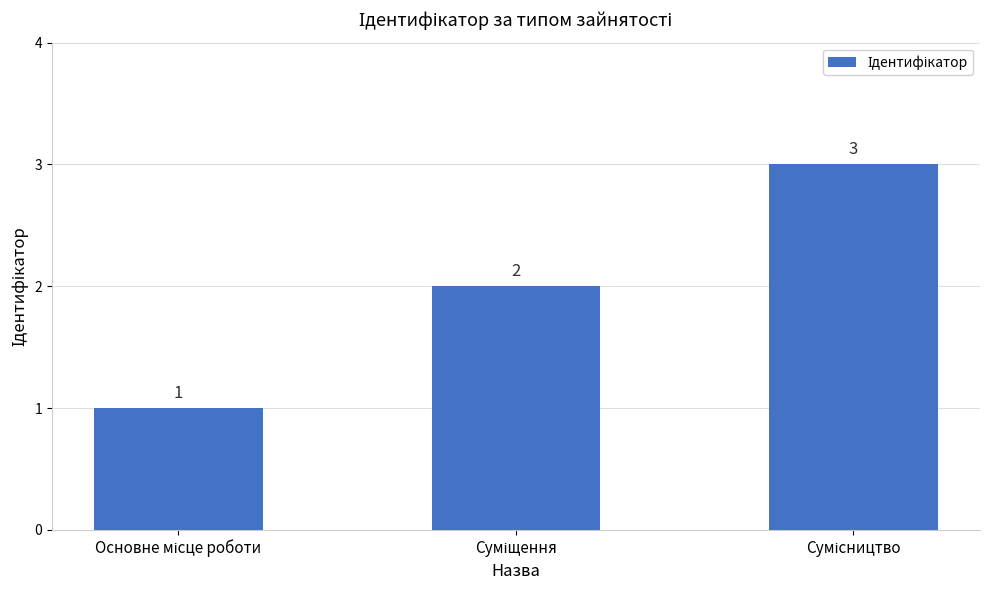

What is the value of the 3rd bar from the left?

3